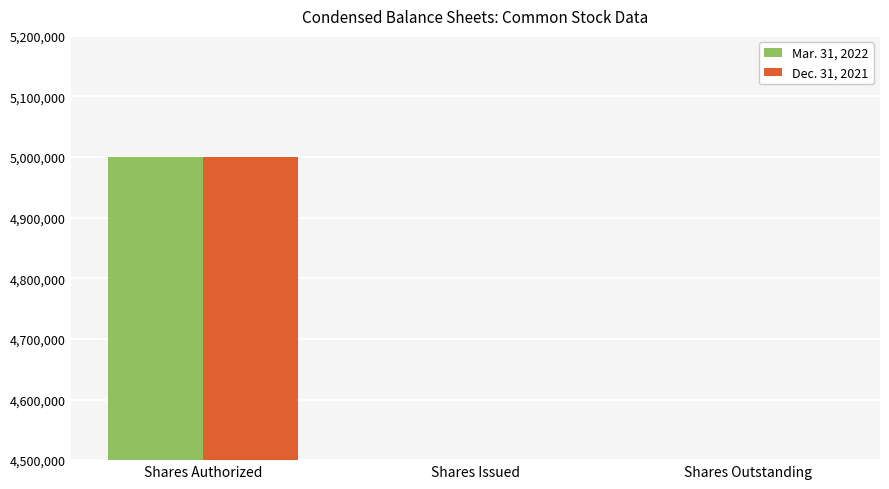

What is the value of the Dec. 31, 2021 bar at the 2nd from the left?

1725000